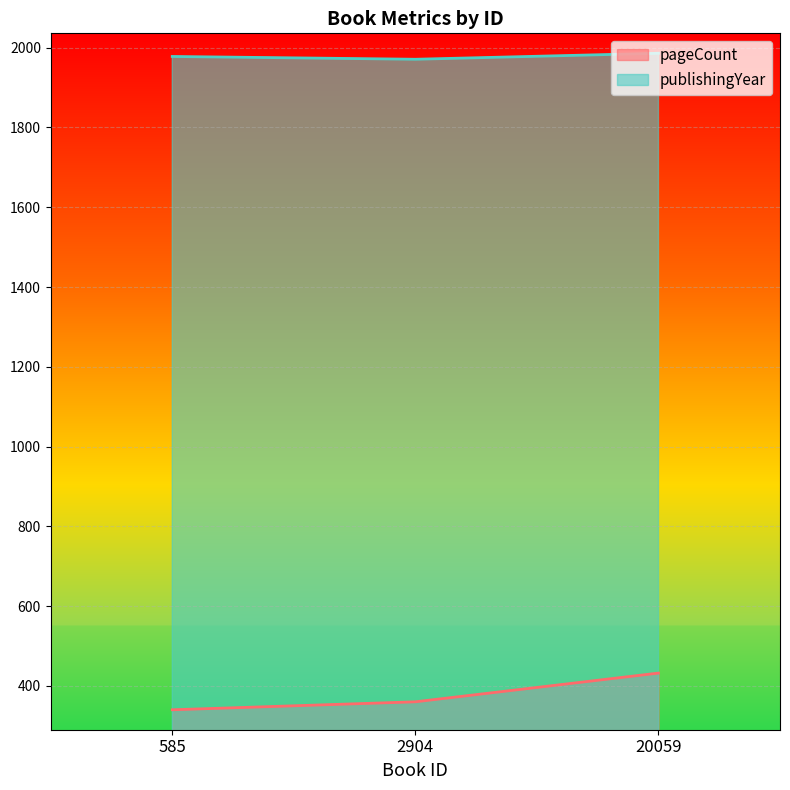

What is the average value of the publishingYear series?

1978